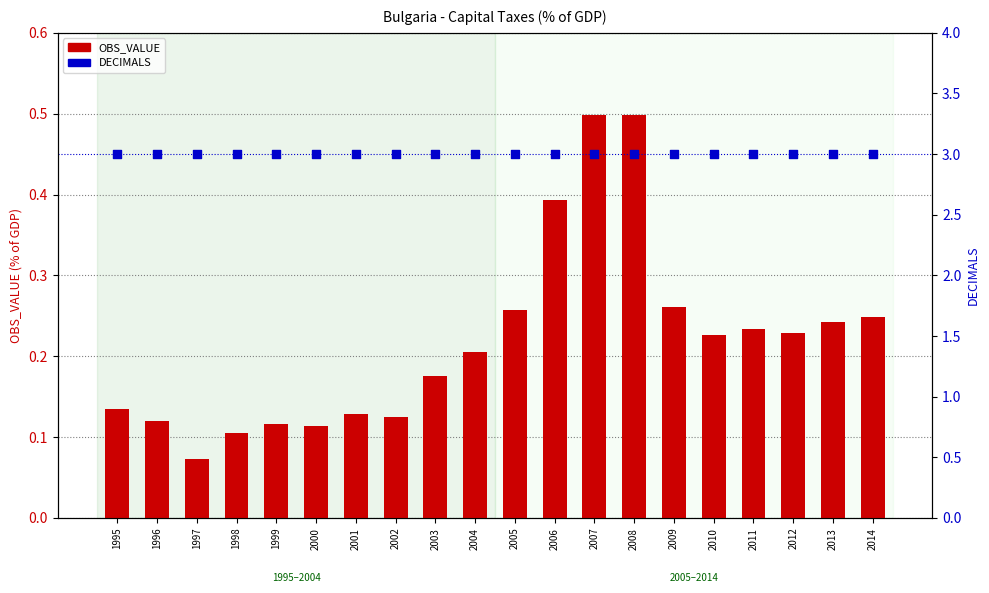

What are all the series names shown in the legend?

OBS_VALUE, DECIMALS